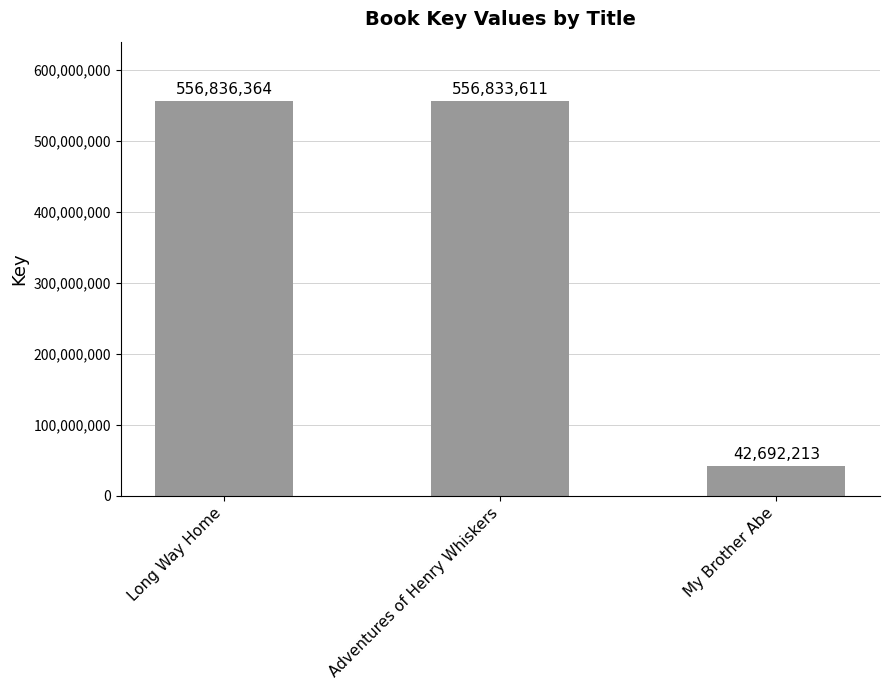

How many data points does each series have?

3